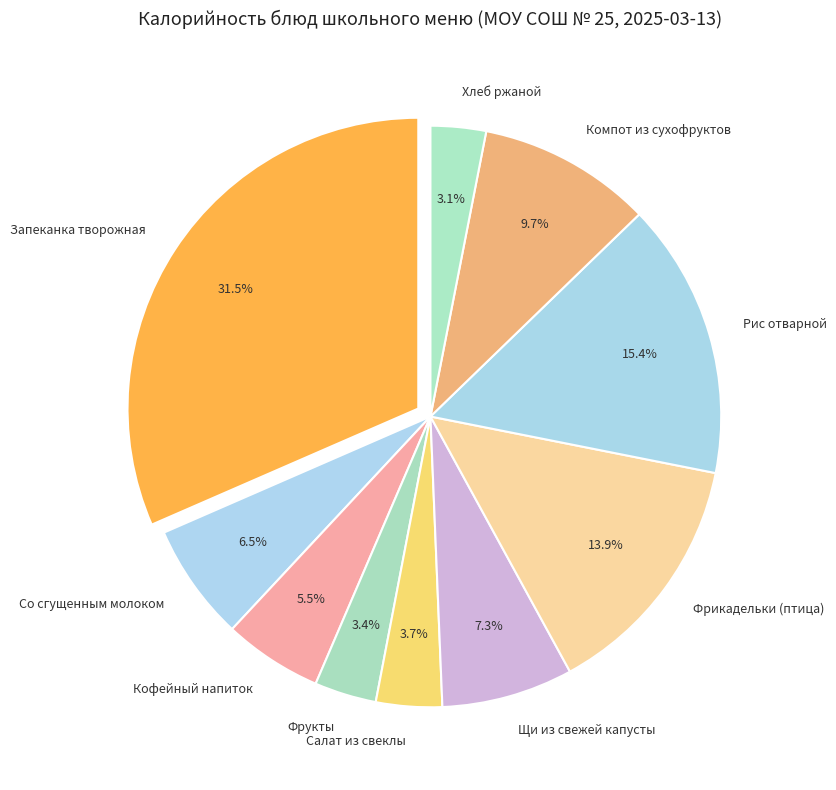

The Запеканка творожная slice represents 40% of the pie. True or false?

False